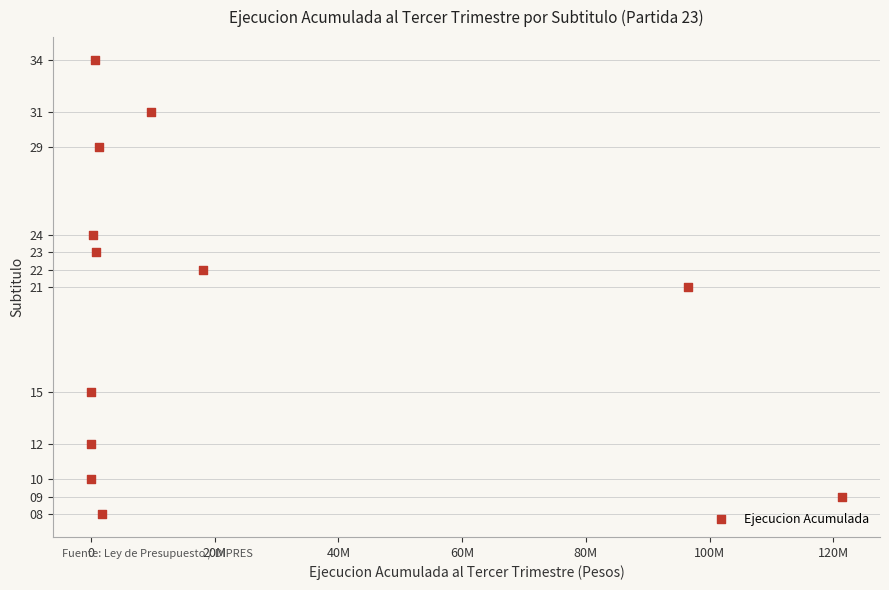

What is the average X value?

20895463